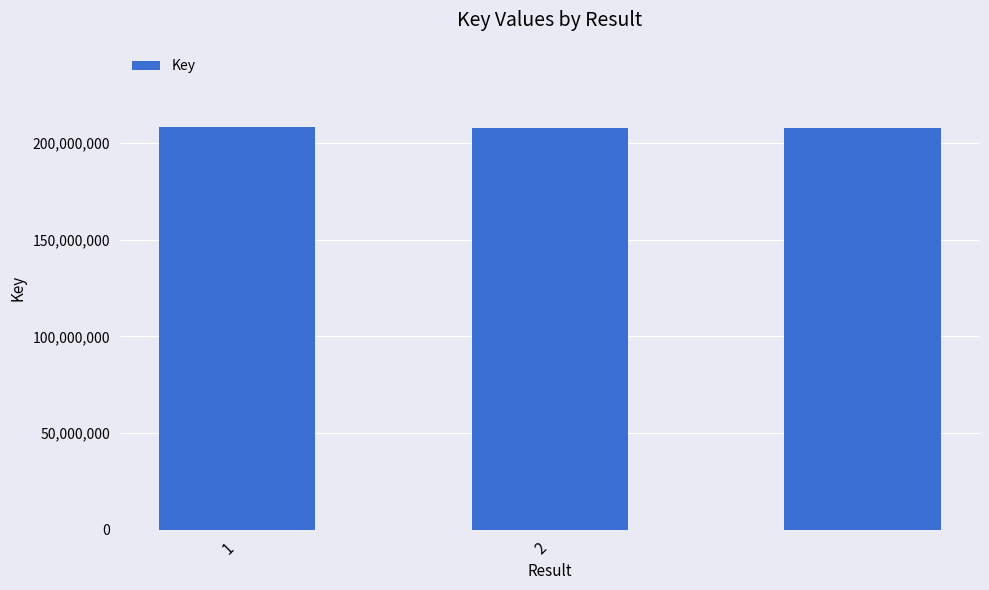

What is the maximum value shown in the chart?

208260790